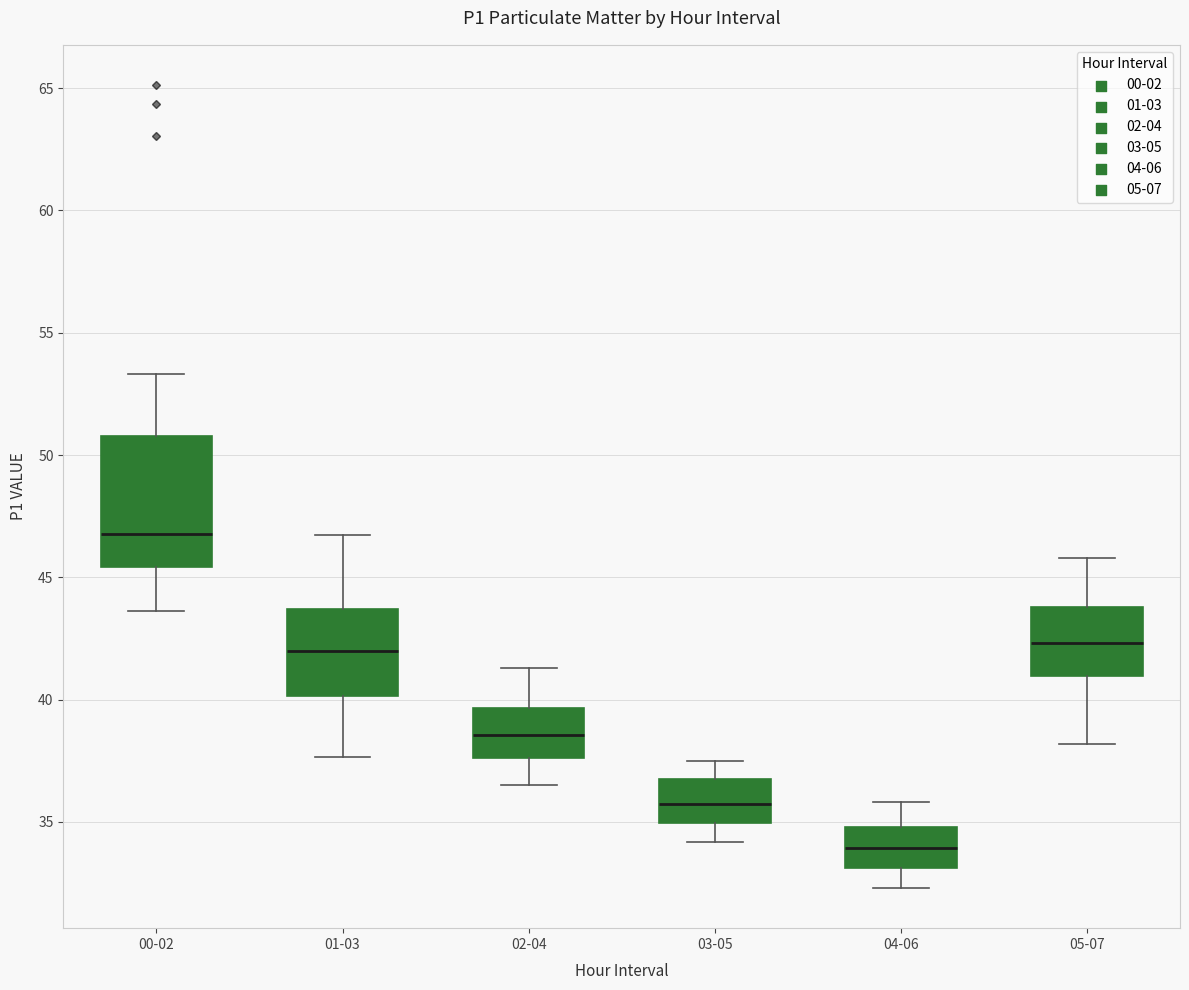

Which box has the lowest median line?

04-06